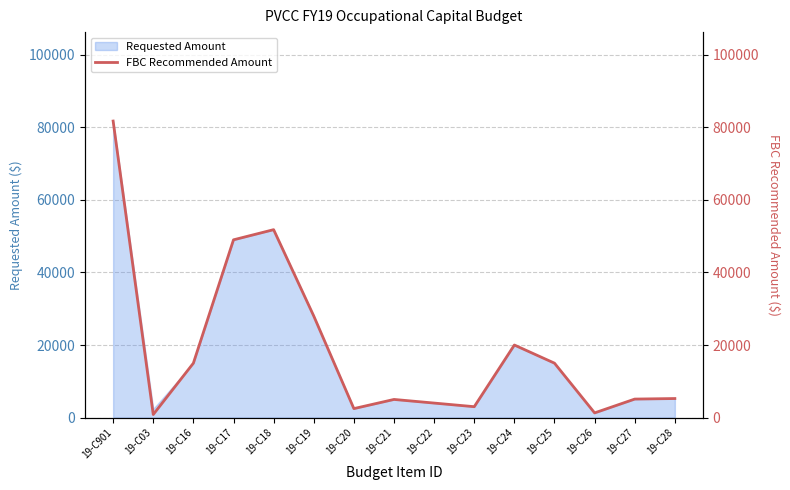

How many lines are shown in the chart?

1